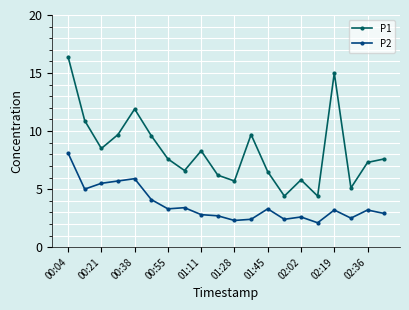

List the series in order of their overall mean, lowest first.

P2, P1